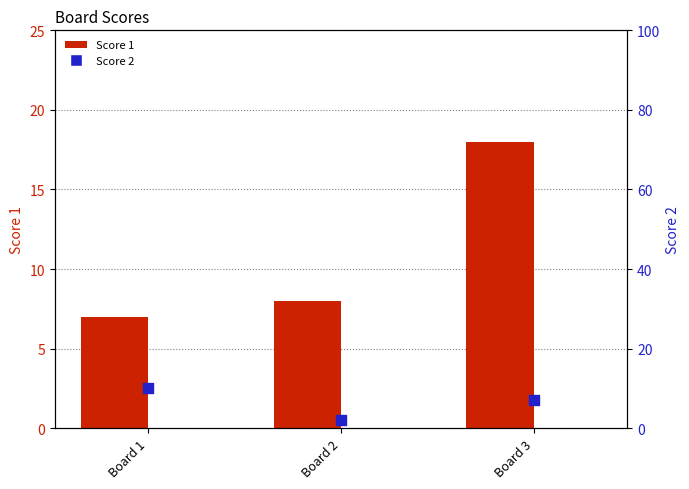

What are all the series names shown in the legend?

Score 1, Score 2